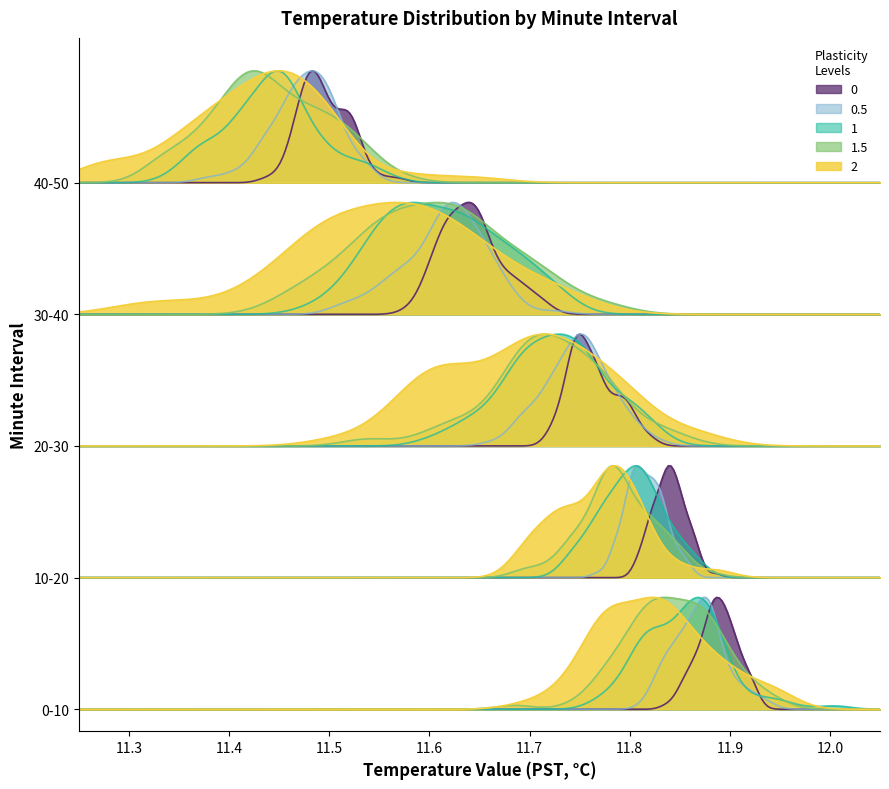

What is the value of the 20th point from the left?

11.8